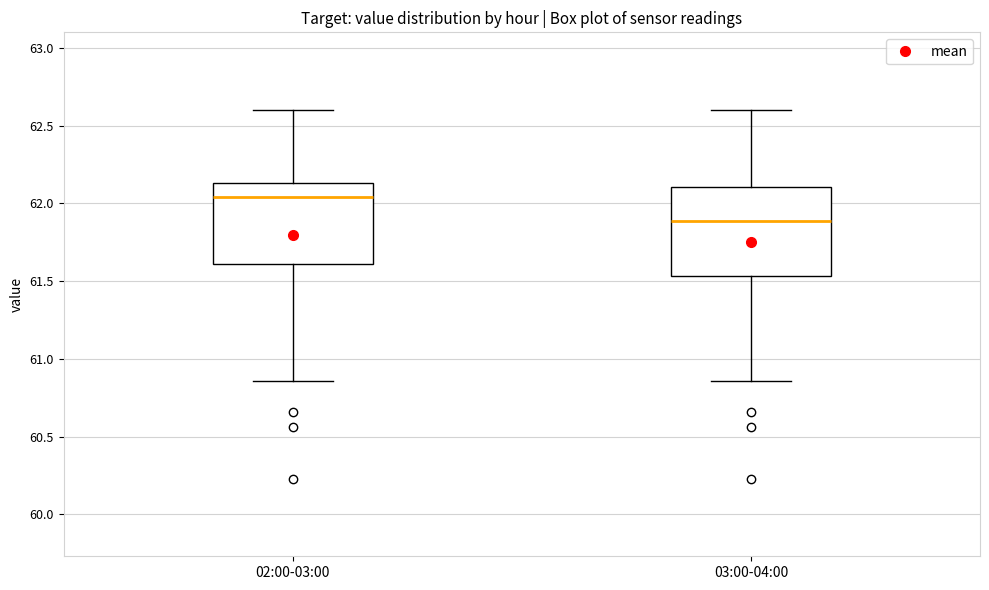

Reading left to right, transcribe this box plot: for each box, give where its median line is, the range the box spans, and where its two whiskers end, as read against the y-axis. The values are not printed on the chart, so give them approximately, as read against the axis.

02:00-03:00: median 62.05, box 61.60 to 62.15, whiskers 60.85 to 62.60
03:00-04:00: median 61.90, box 61.55 to 62.10, whiskers 60.85 to 62.60